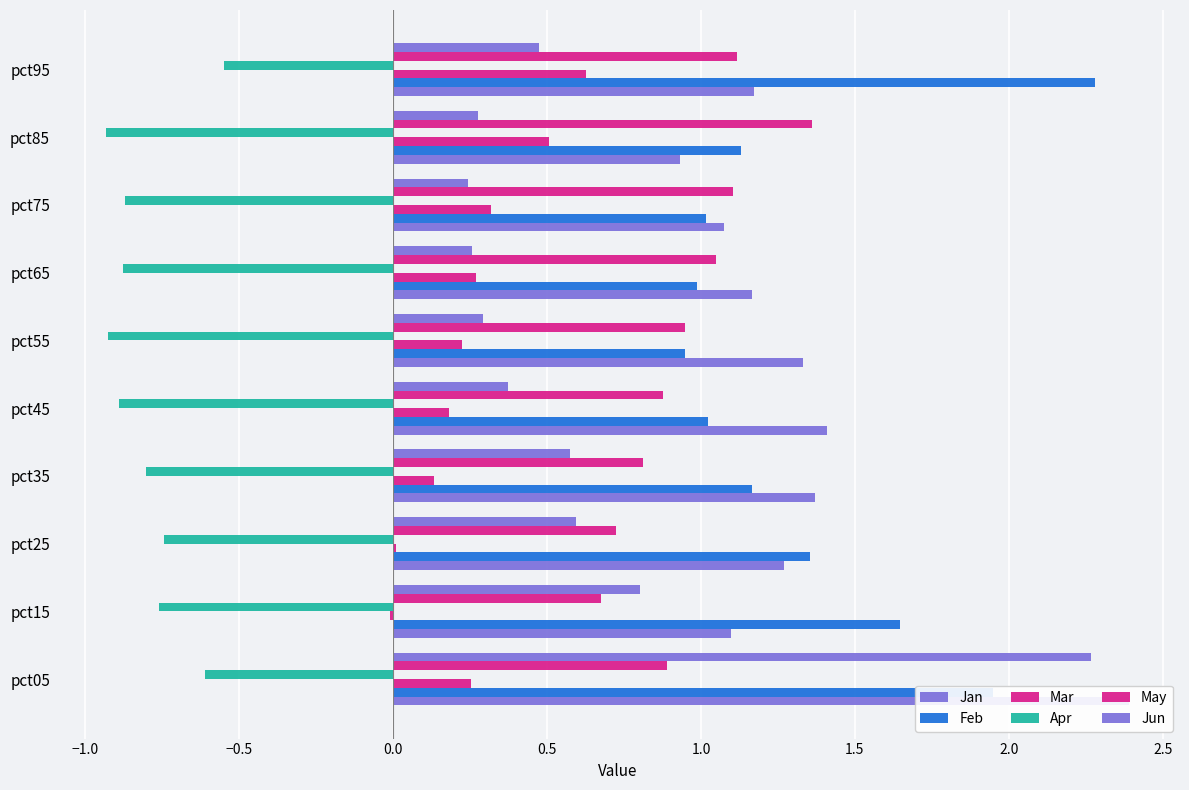

What is the sum of all Apr values?

-8.0